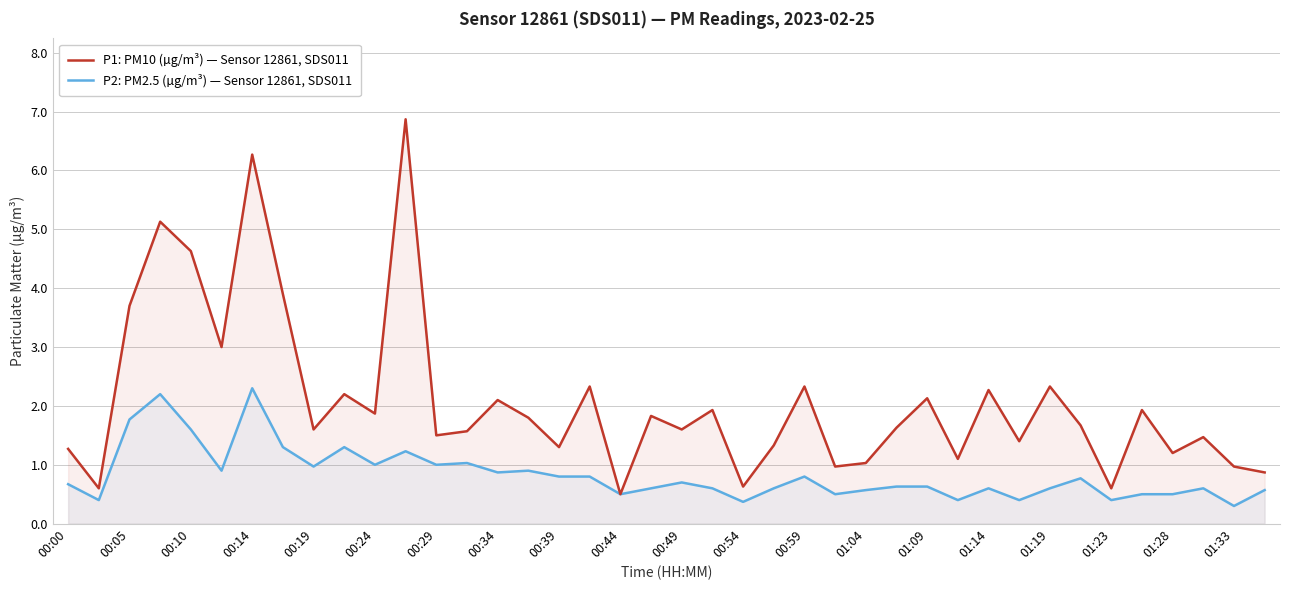

How many interior local peaks does the P1: PM10 (µg/m³) — Sensor 12861, SDS011 series have?

14